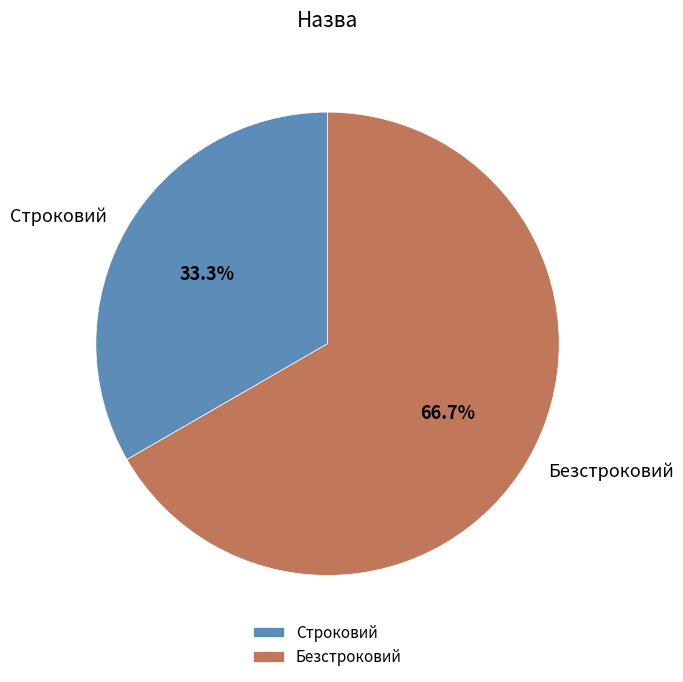

How many segments does this pie chart have?

2